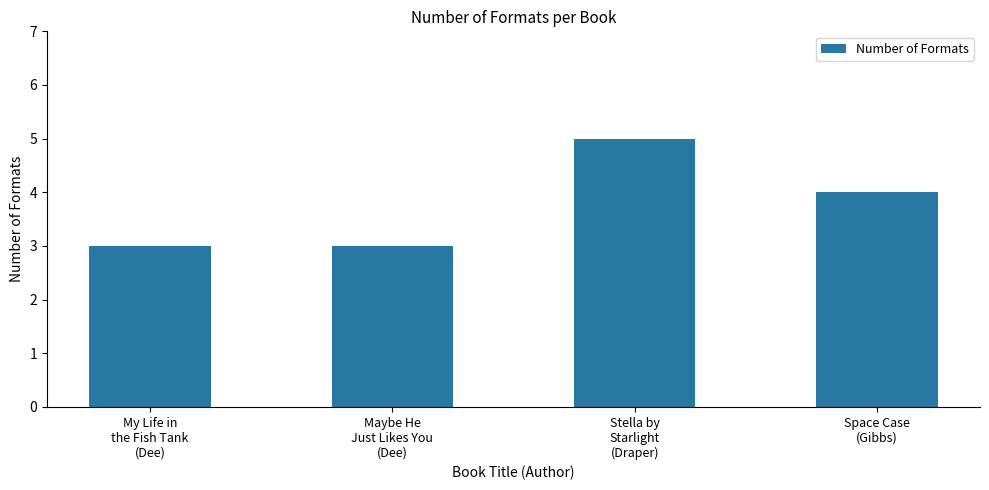

What is the value of the 3rd bar from the left?

5